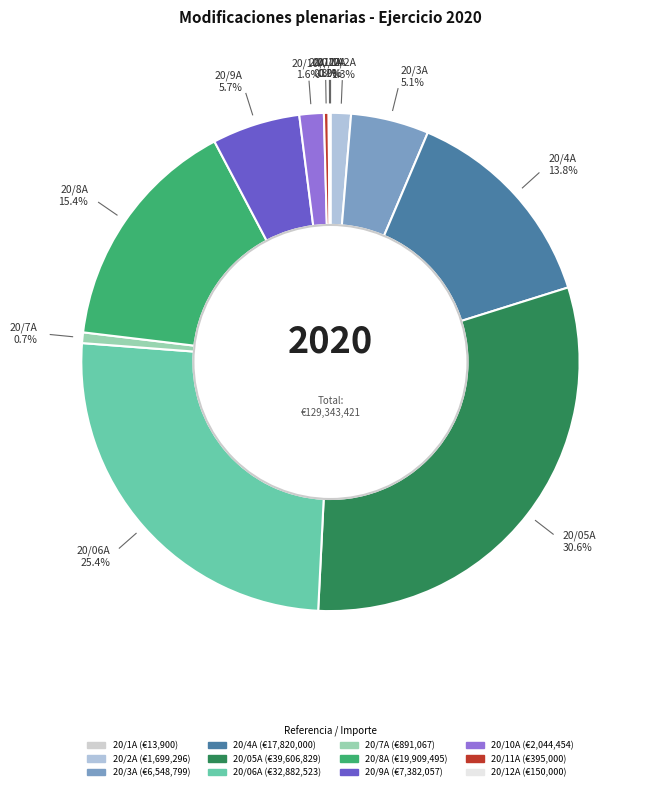

What is the ratio of the value at 20/10A to the value at 20/2A?

1.2